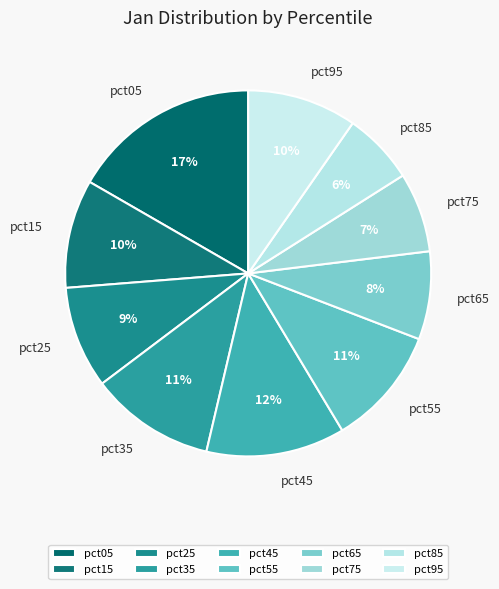

Is the sum of pct85 and pct55 greater than half?

No